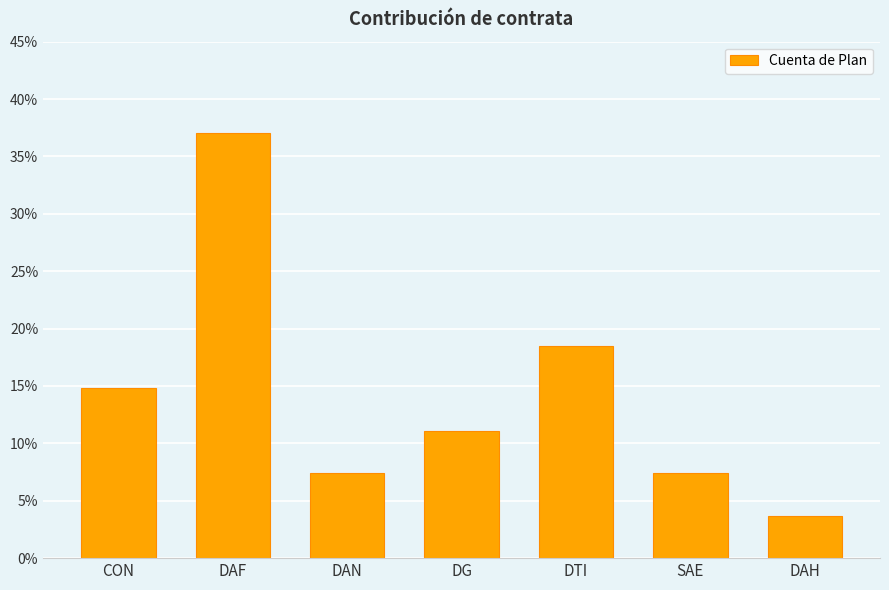

Rank the categories by value from highest to lowest.

DAF, DTI, CON, DG, DAN, SAE, DAH